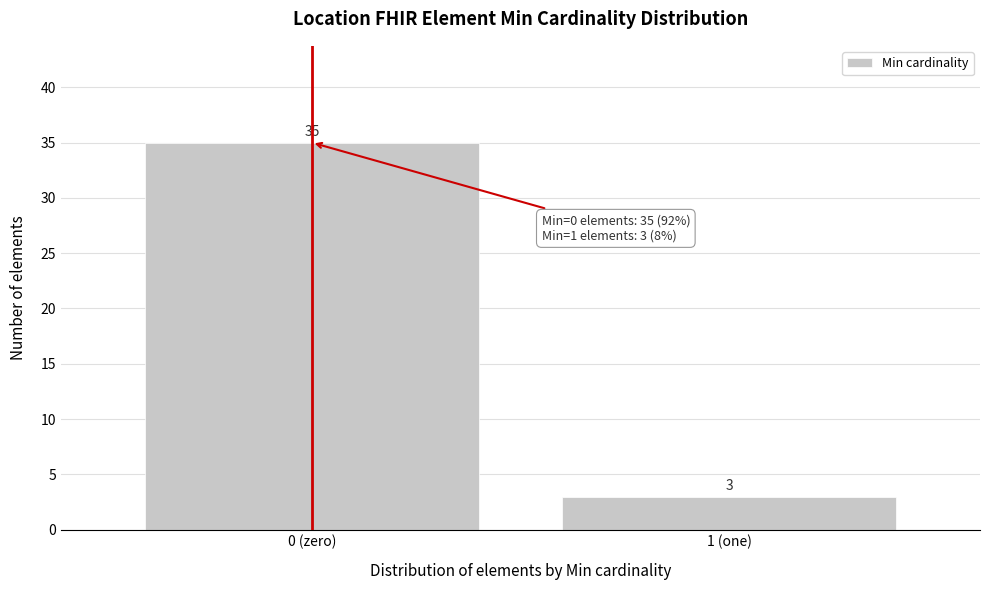

Reading left to right, list all the values displayed in this chart.

0 (zero)=35	1 (one)=3